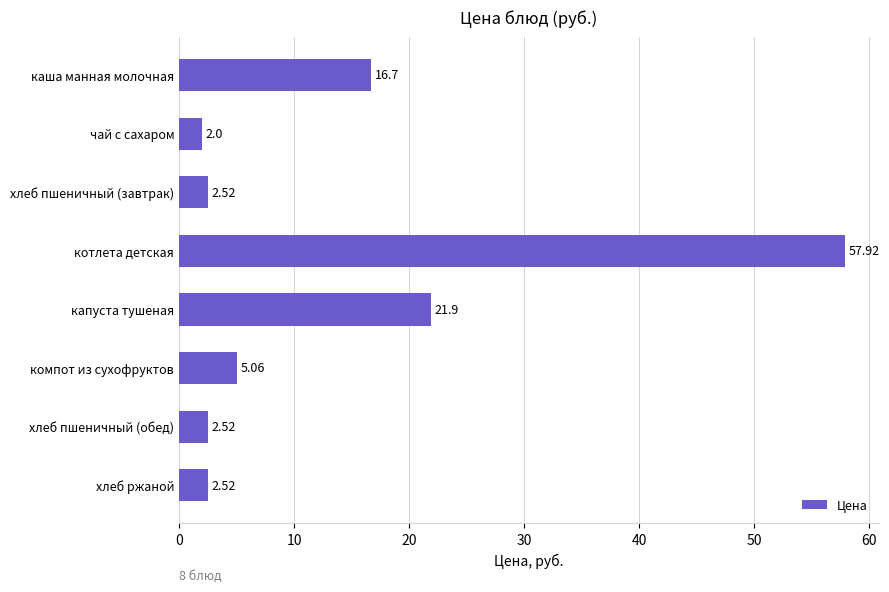

What is the sum of all values?

111.1